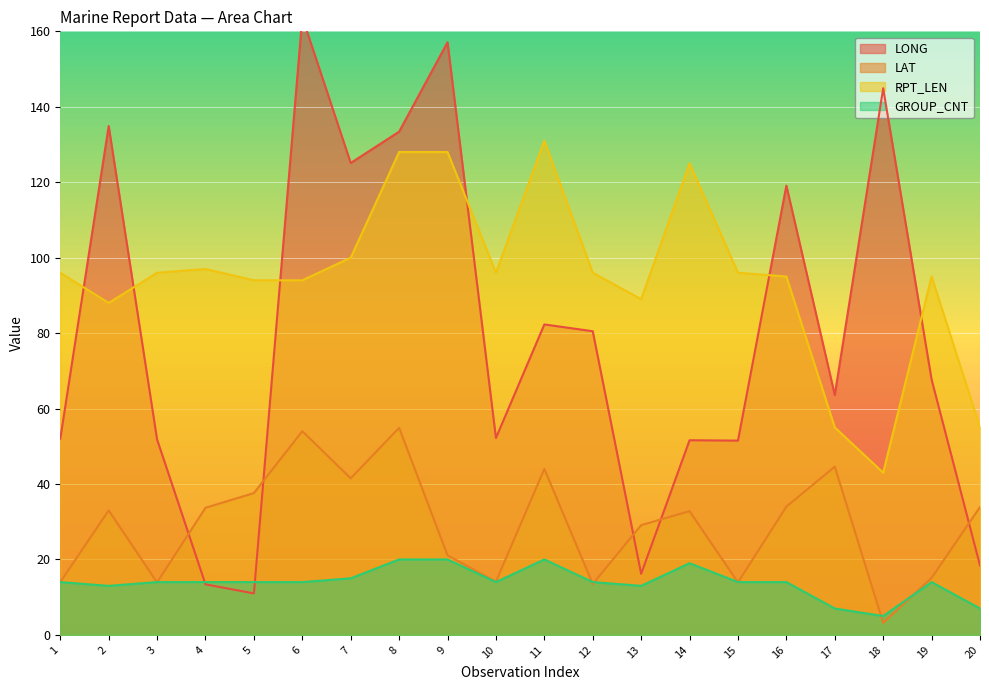

What is the lowest value of the LONG series?

11.0